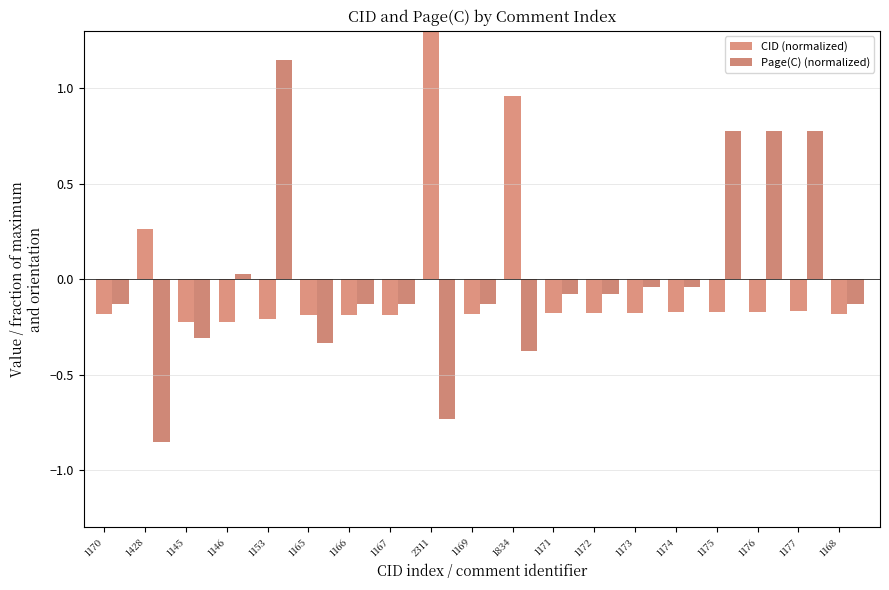

At how many categories does at least one series exceed 1?

2